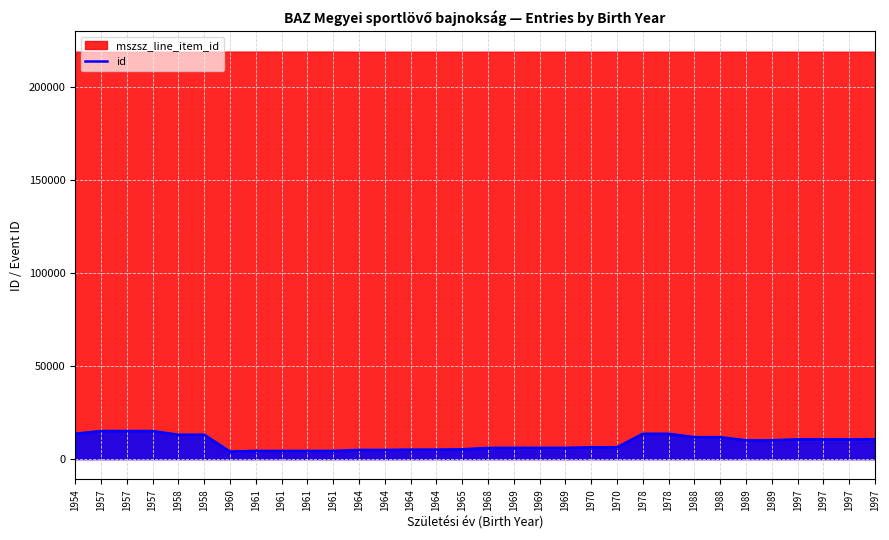

Between 1989 and 1997, which is larger?

1997